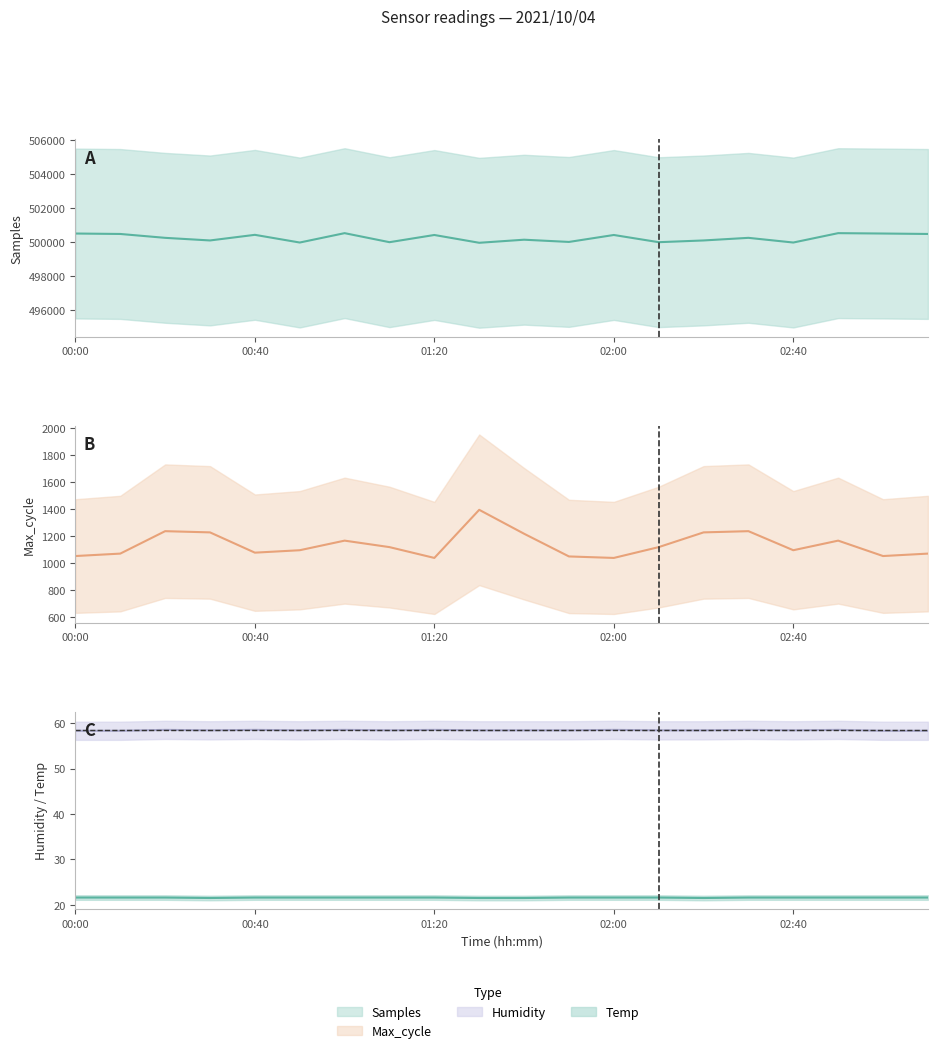

At 02:50, list the series in order from smallest to largest.

Temp, Humidity, Max_cycle, Samples